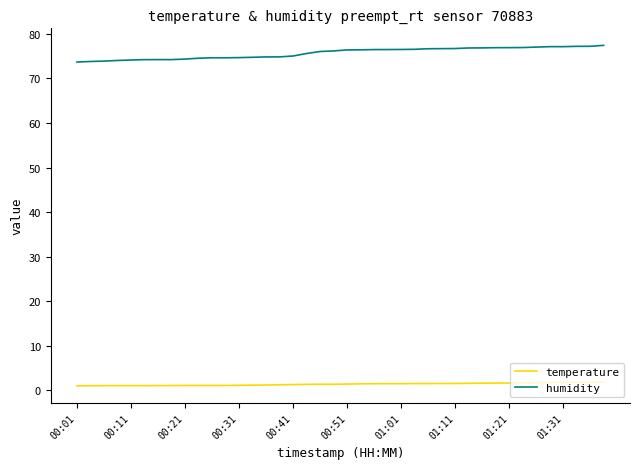

What is the greatest value displayed?

77.4